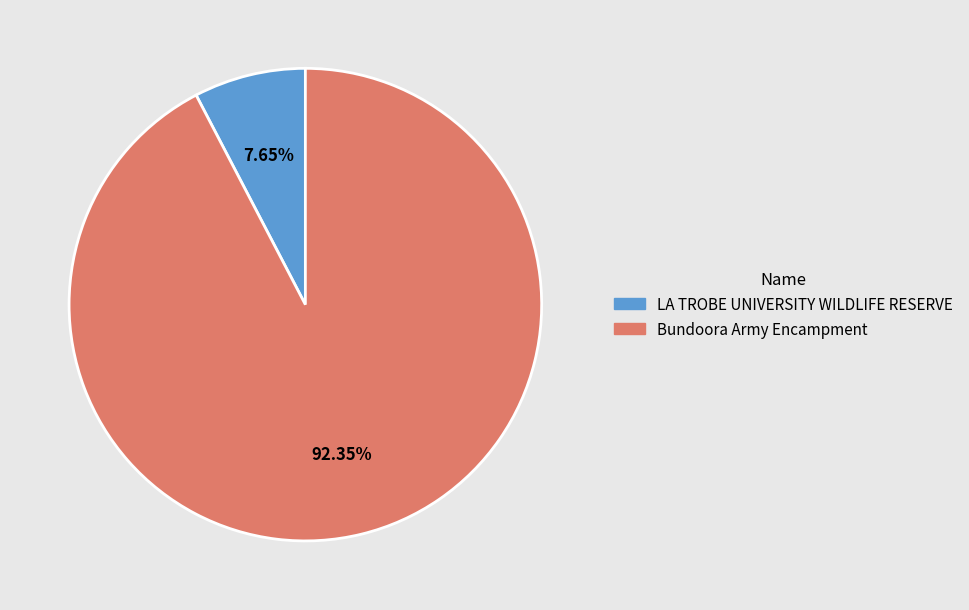

What is the smallest slice in the pie chart?

LA TROBE UNIVERSITY WILDLIFE RESERVE